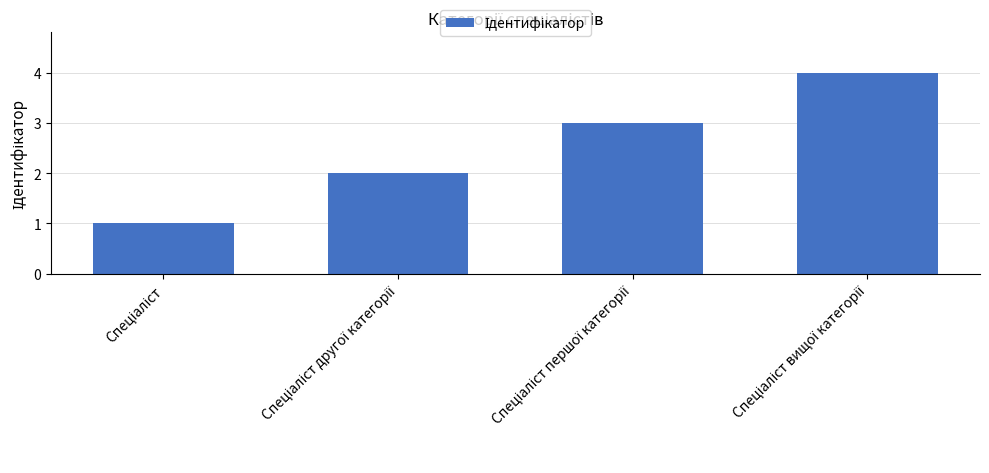

Does the chart contain any negative values?

No